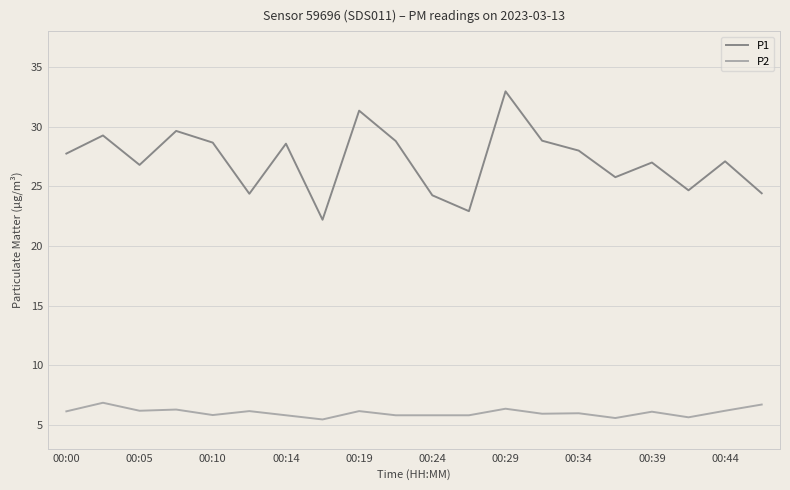

Does the chart have visible grid lines?

Yes